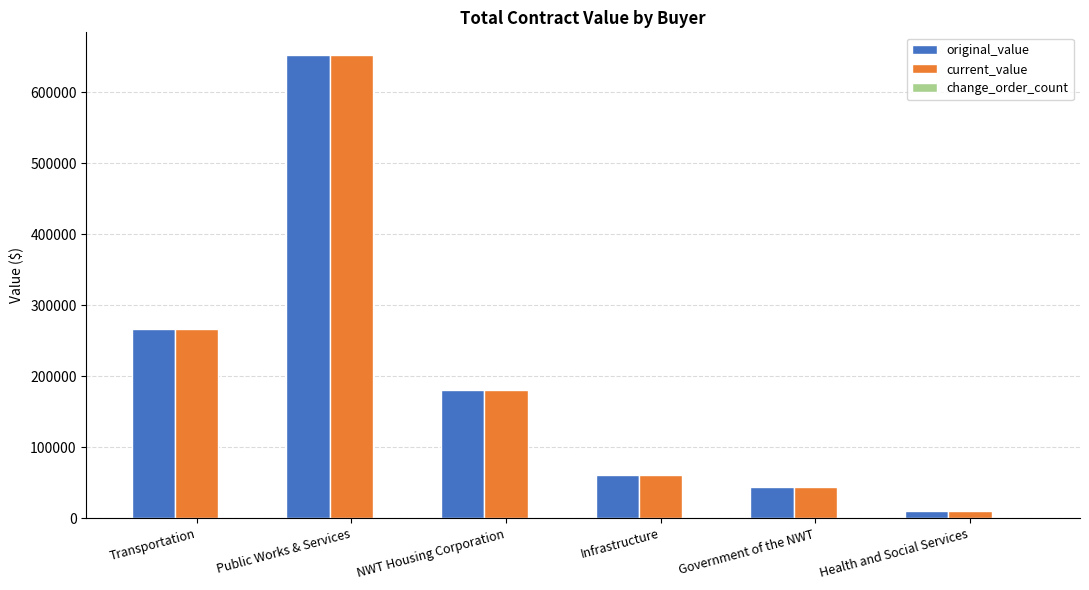

What is the sum of all original_value values?

1213858.3